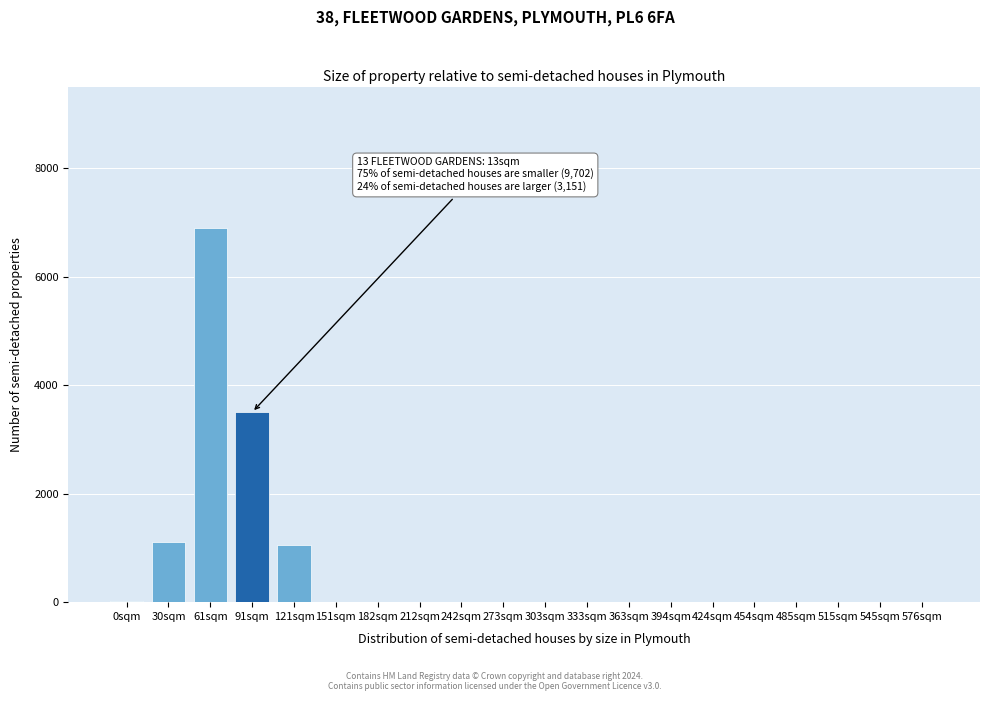

The chart shows a value of 0 at 545sqm. True or false?

True